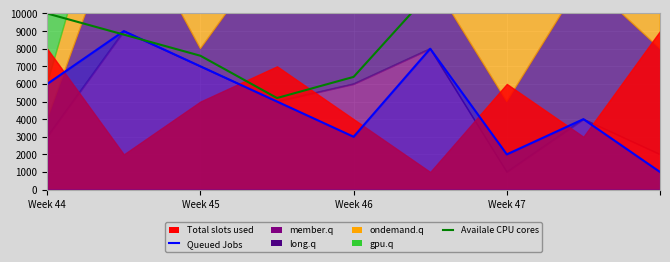

What is the difference between the maximum and minimum values in the Queued Jobs series?

8000